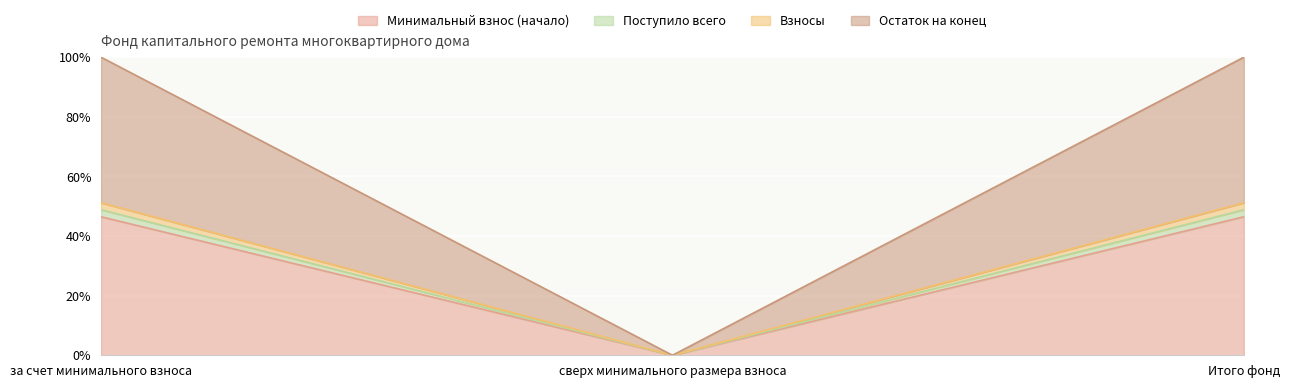

Is the value of Остаток на конец at Итого фонд greater than the value of Взносы at за счет минимального взноса?

Yes